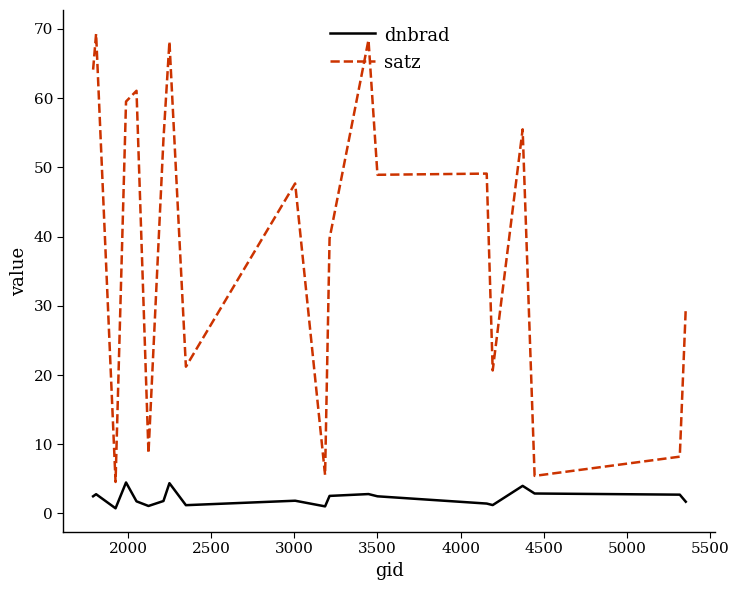

Which series has the widest spread of values?

satz